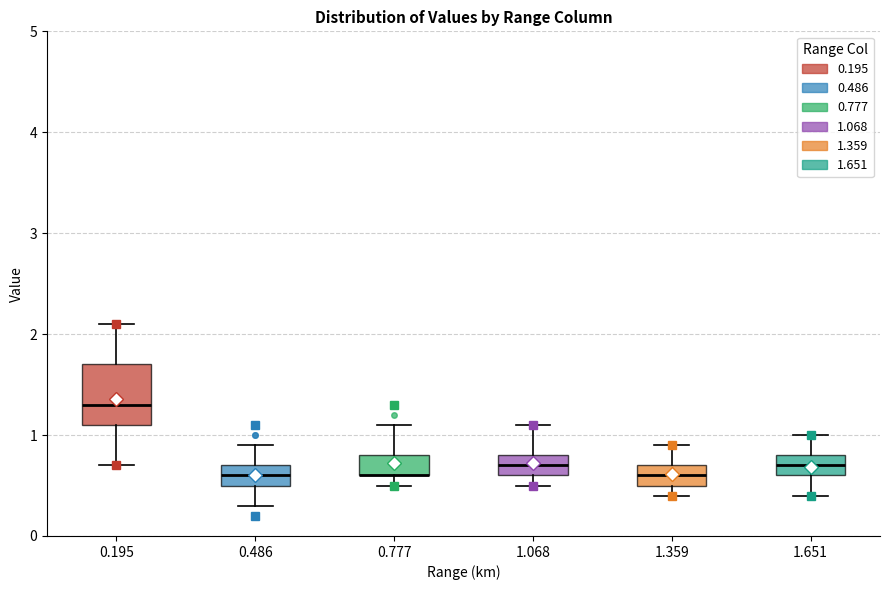

Reading left to right, read every box against the y-axis: the position of its median line, the range the box covers, and the ends of its whiskers. The values are not printed on the chart, so give them approximately, as read against the axis.

0.195: median 1.3, box 1.1 to 1.7, whiskers 0.7 to 2.1
0.486: median 0.6, box 0.5 to 0.7, whiskers 0.3 to 0.9
0.777: median 0.6 (drawn on the box's lower edge), box 0.6 to 0.8, whiskers 0.5 to 1.1
1.068: median 0.7, box 0.6 to 0.8, whiskers 0.5 to 1.1
1.359: median 0.6, box 0.5 to 0.7, whiskers 0.4 to 0.9
1.651: median 0.7, box 0.6 to 0.8, whiskers 0.4 to 1.0